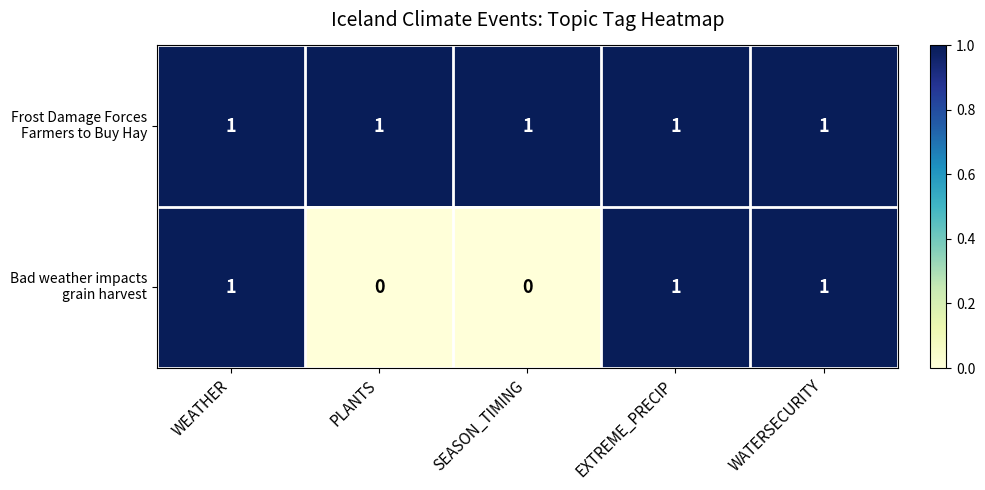

At how many categories does at least one series exceed 0?

5